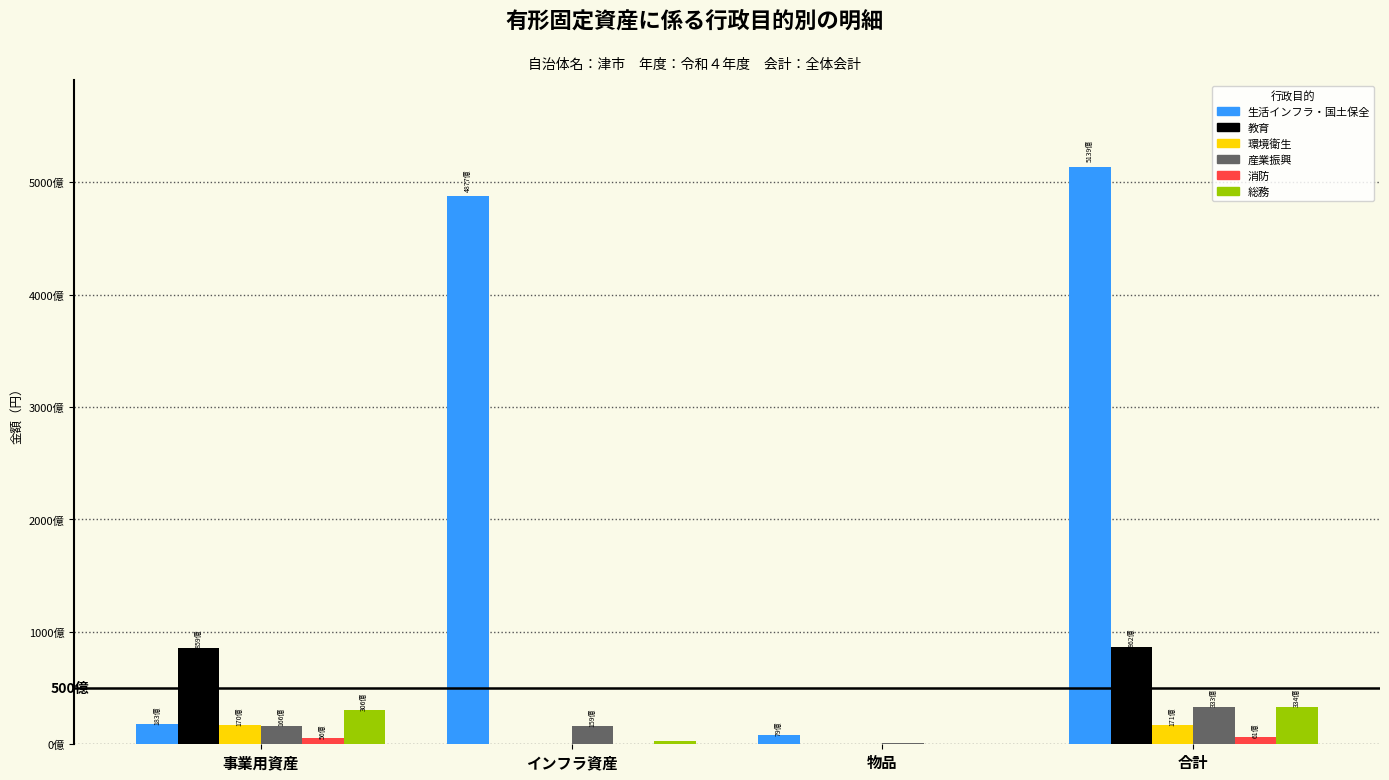

What are all the series names shown in the legend?

生活インフラ・国土保全, 教育, 環境衛生, 産業振興, 消防, 総務